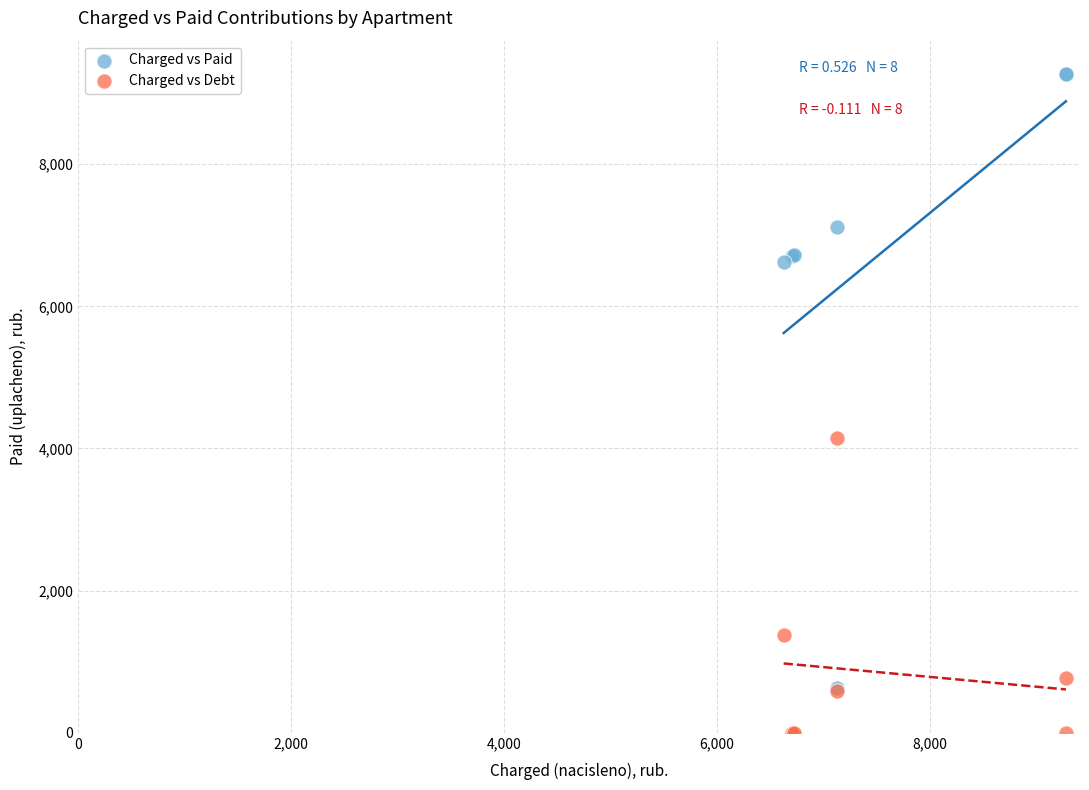

In the Charged vs Debt series, what Y value is closest to 2076?

1380.0